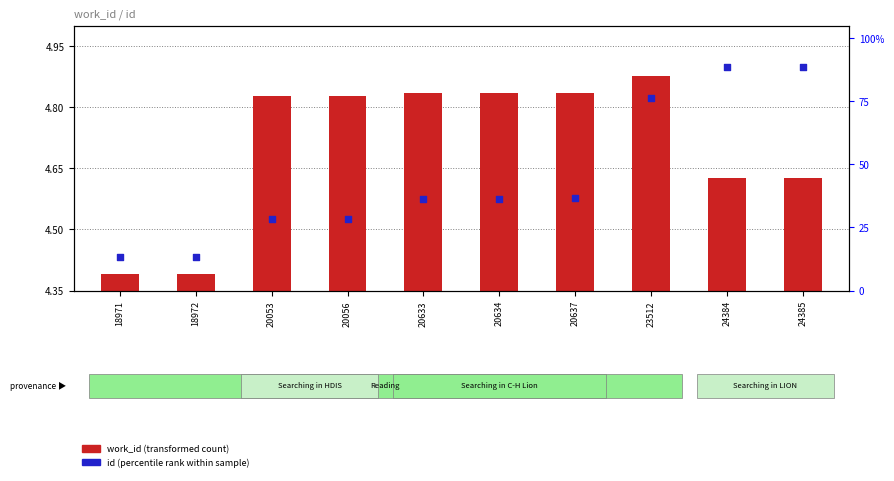

Which series reaches the maximum Y coordinate?

id (percentile rank within sample)